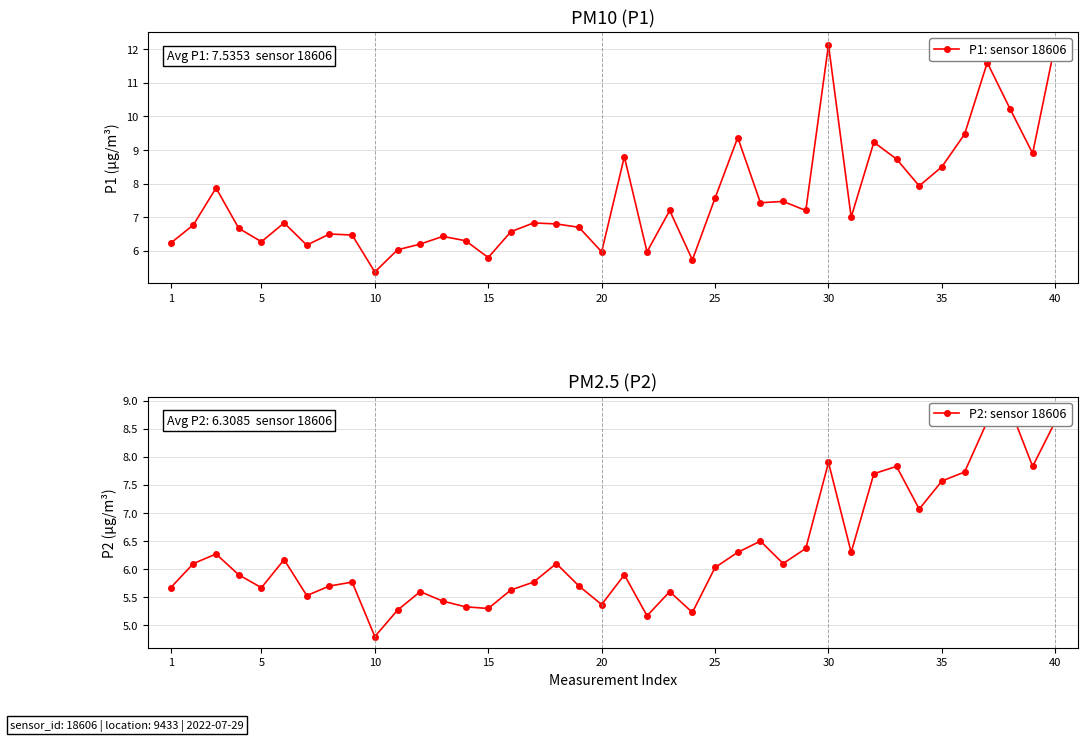

What are all the series names shown in the legend?

P1: sensor 18606, P2: sensor 18606